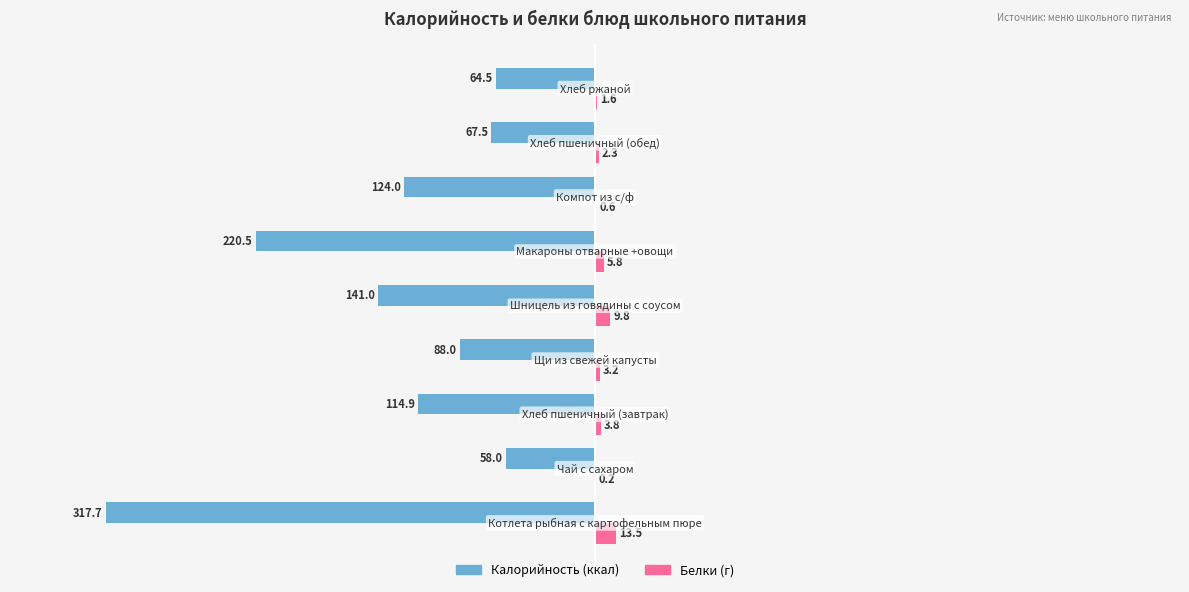

How many categories are shown in the chart?

9